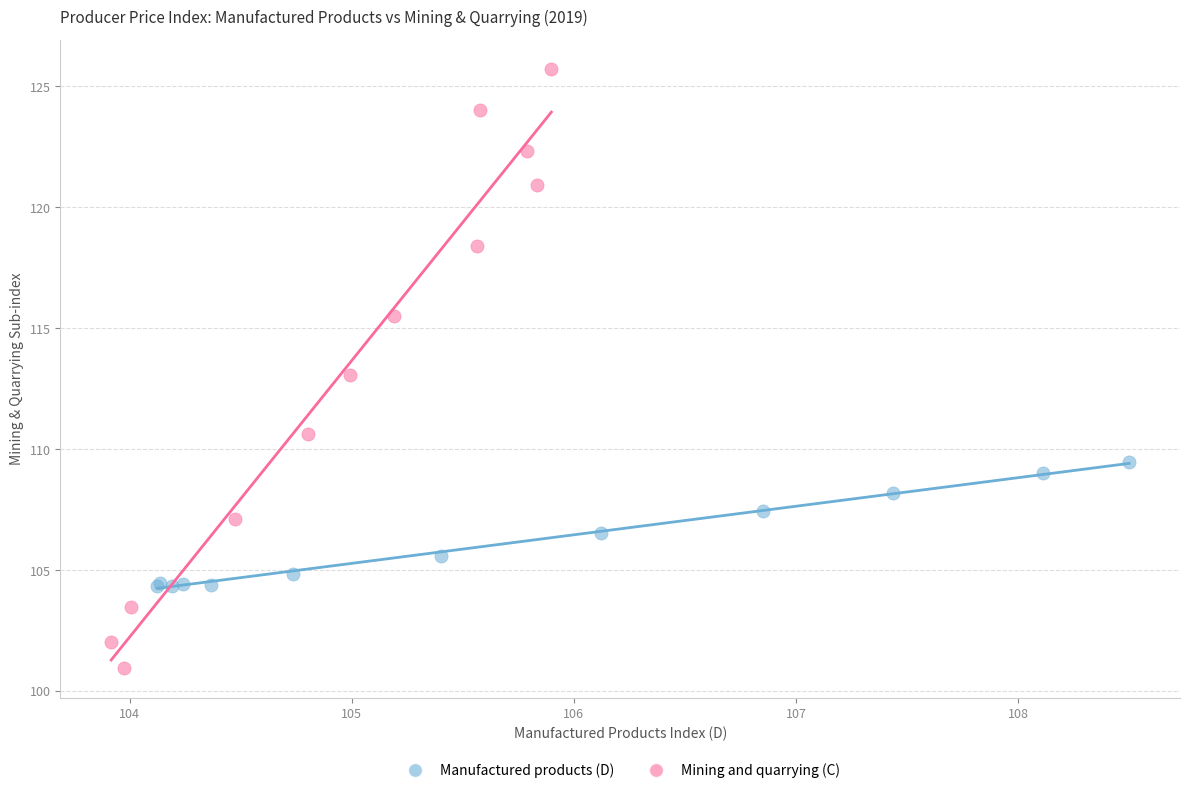

What are all the series names shown in the legend?

Manufactured products (D), Mining and quarrying (C)